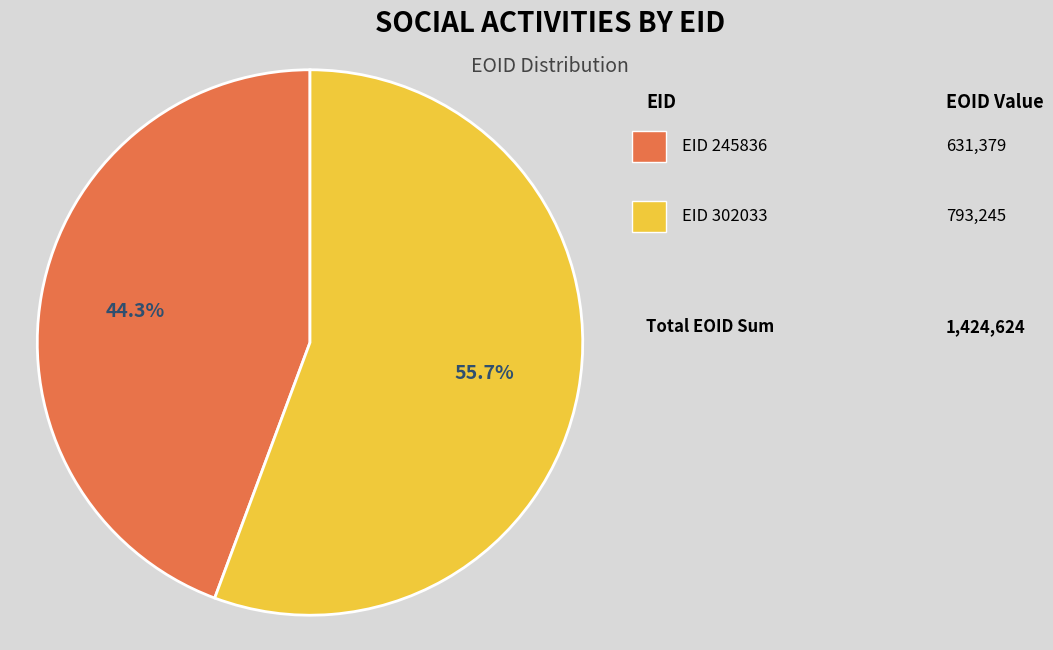

Does any single category account for the majority?

Yes